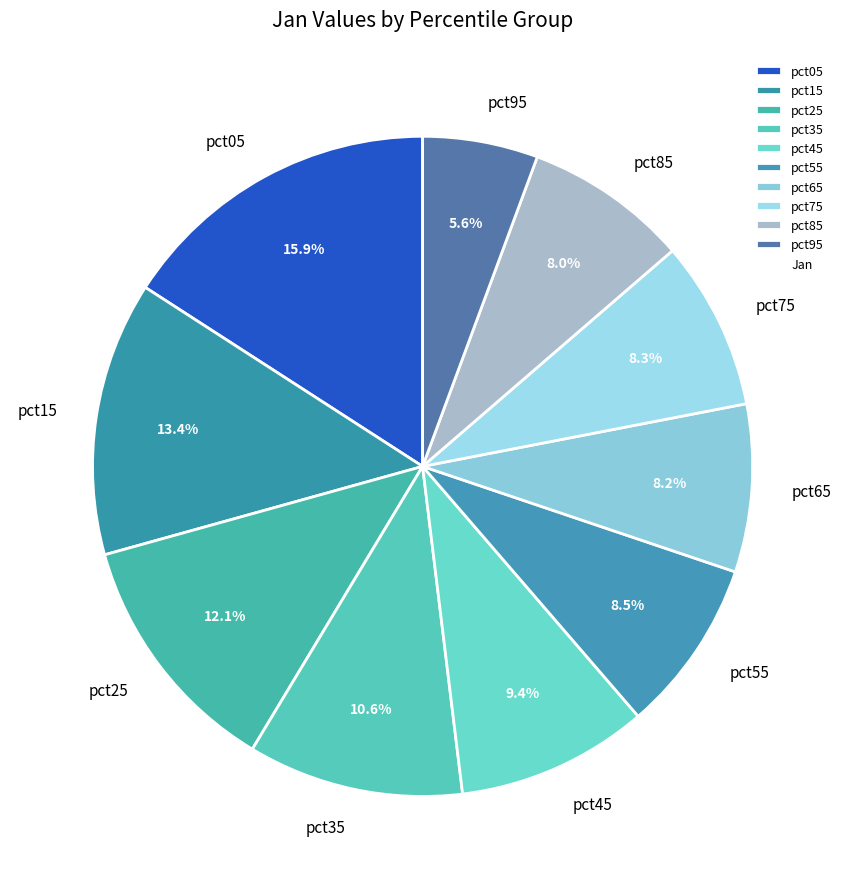

Which category has the smallest portion of the pie?

pct95